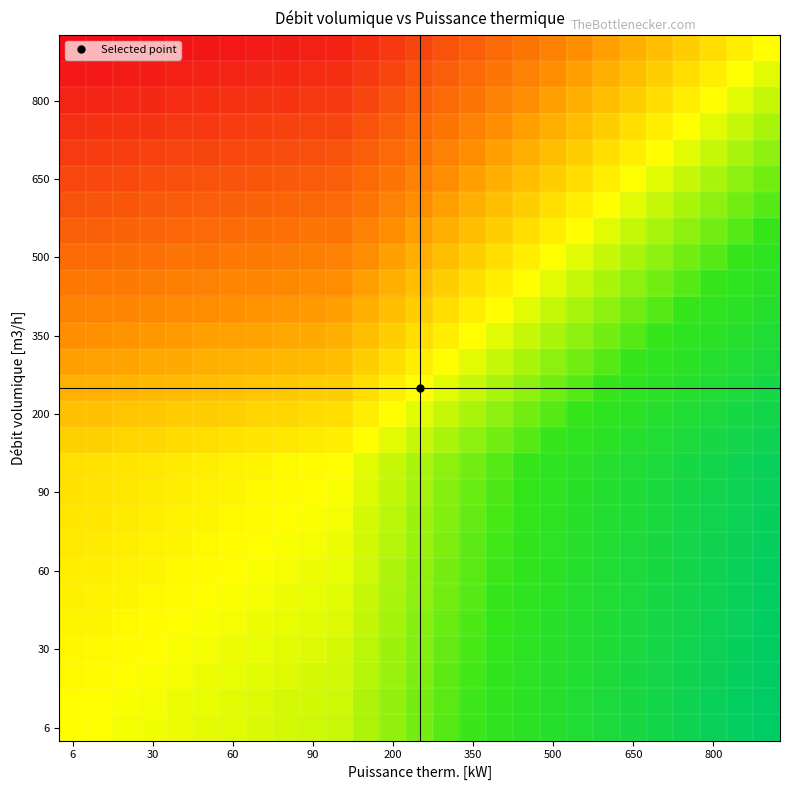

What is the smallest value displayed?

-1.0